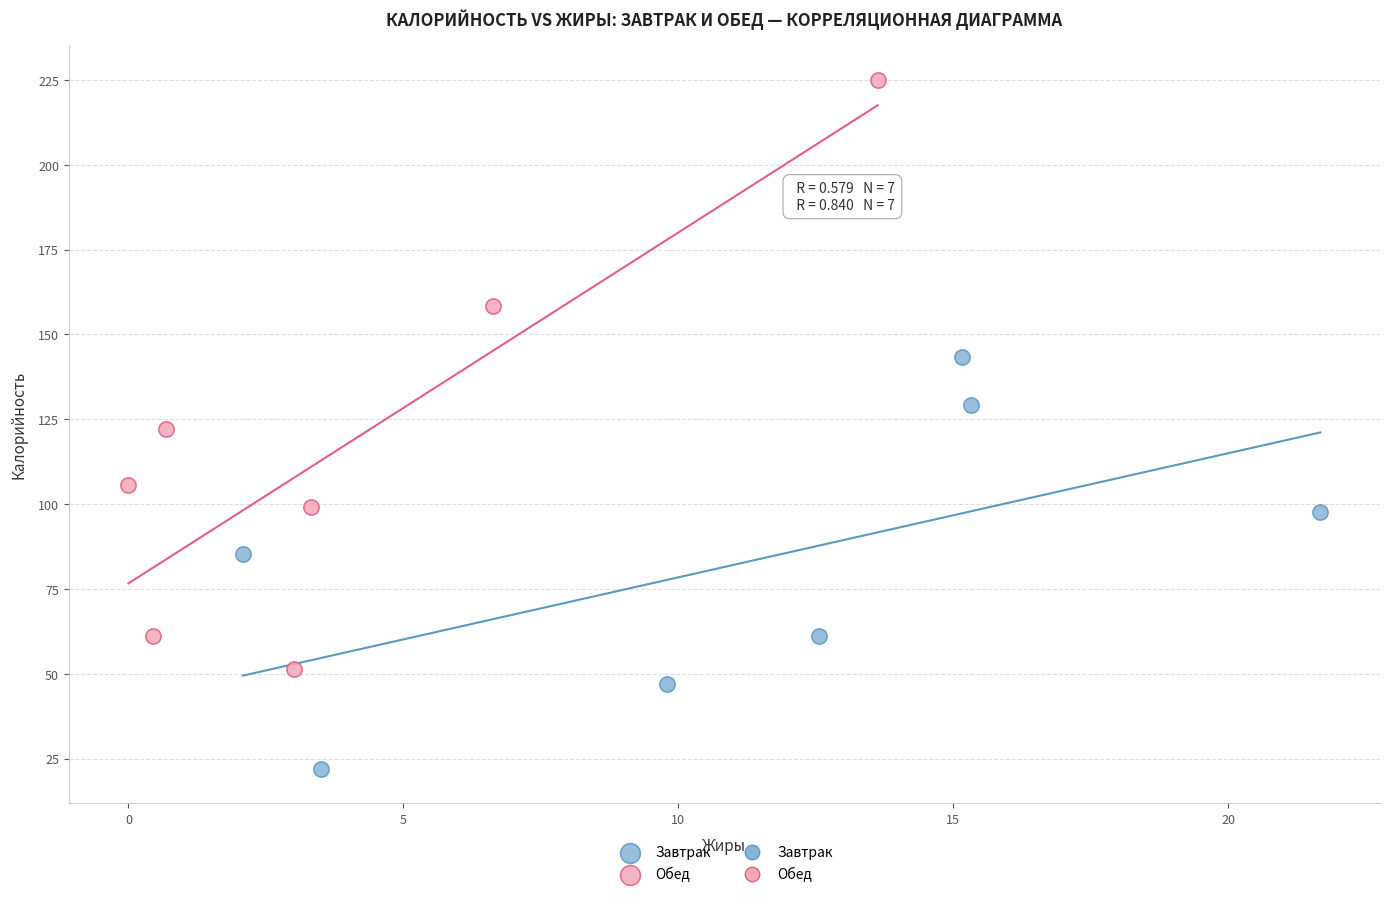

Which series contains the highest Y value?

Обед